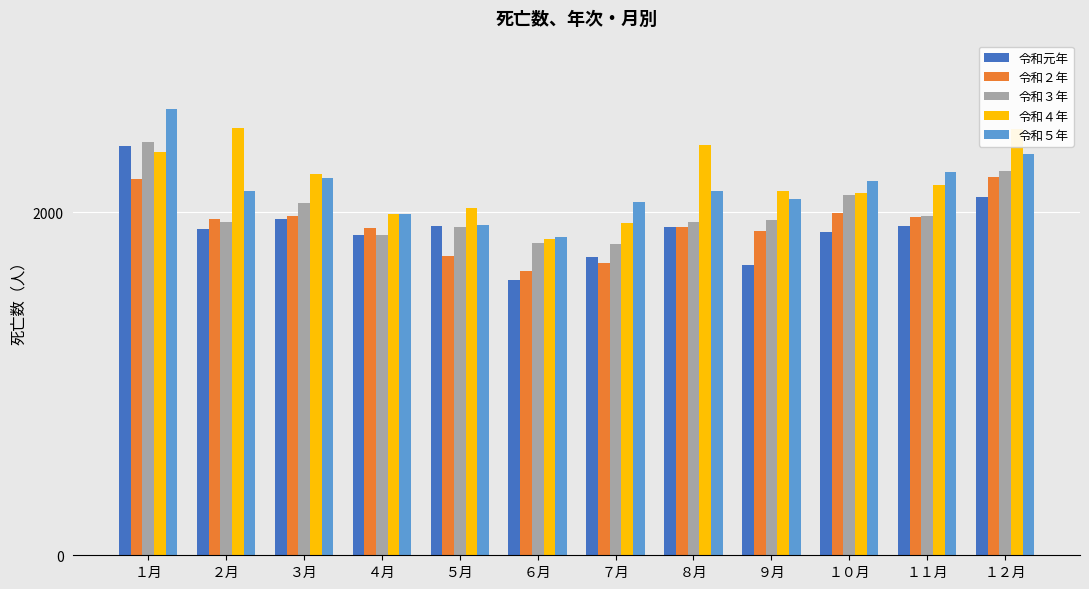

At how many categories does at least one series exceed 1832?

12